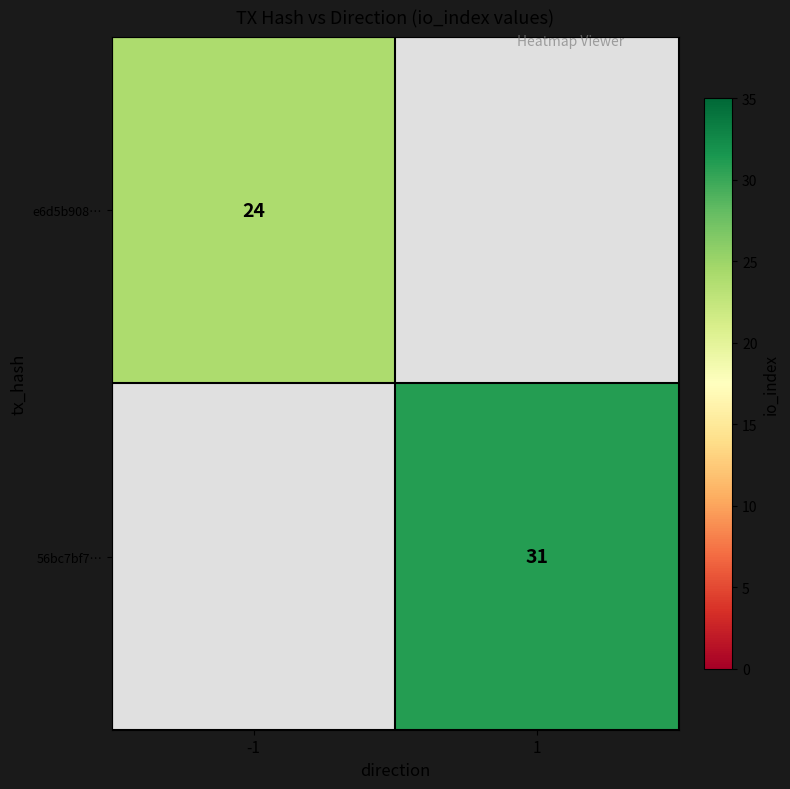

The e6d5b908… series shows 24 at -1. True or false?

True